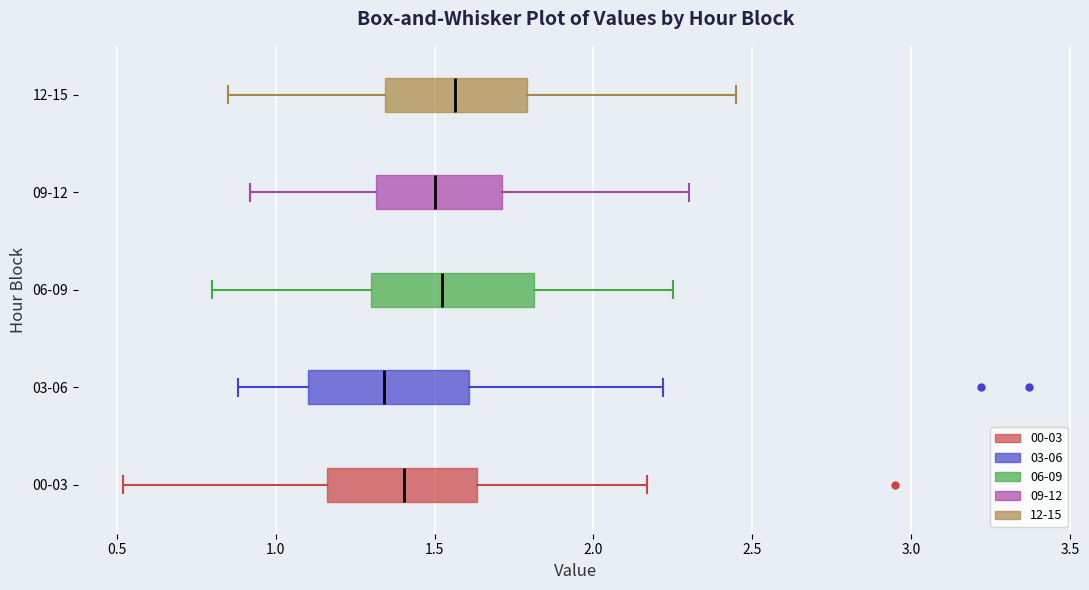

Reading bottom to top, transcribe this box plot: for each box, give where its median line is, the range the box spans, and where its two whiskers end, as read against the x-axis. The values are not printed on the chart, so give them approximately, as read against the axis.

00-03: median 1.40, box 1.15 to 1.65, whiskers 0.50 to 2.15
03-06: median 1.35, box 1.10 to 1.60, whiskers 0.90 to 2.20
06-09: median 1.55, box 1.30 to 1.80, whiskers 0.80 to 2.25
09-12: median 1.50, box 1.30 to 1.70, whiskers 0.90 to 2.30
12-15: median 1.55, box 1.35 to 1.80, whiskers 0.85 to 2.45